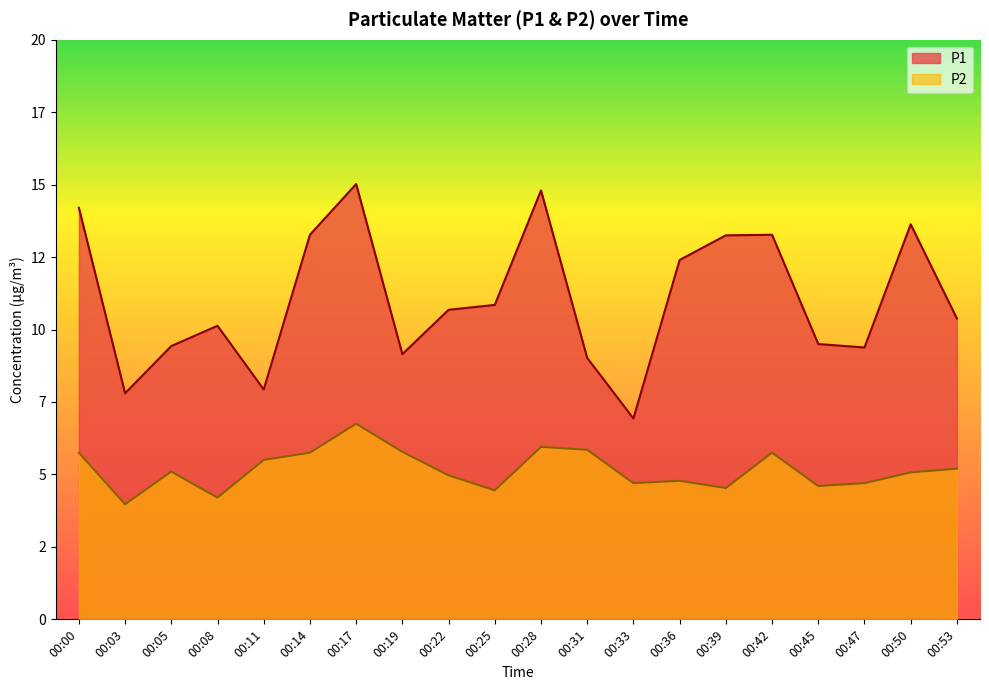

What is the difference between the highest and lowest values at 00:17?

8.3